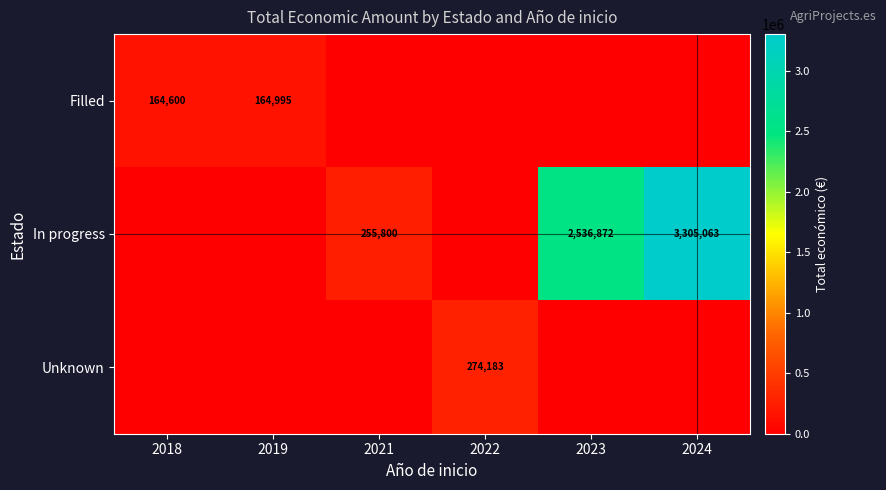

The In progress series shows 3305063 at 2024. True or false?

True